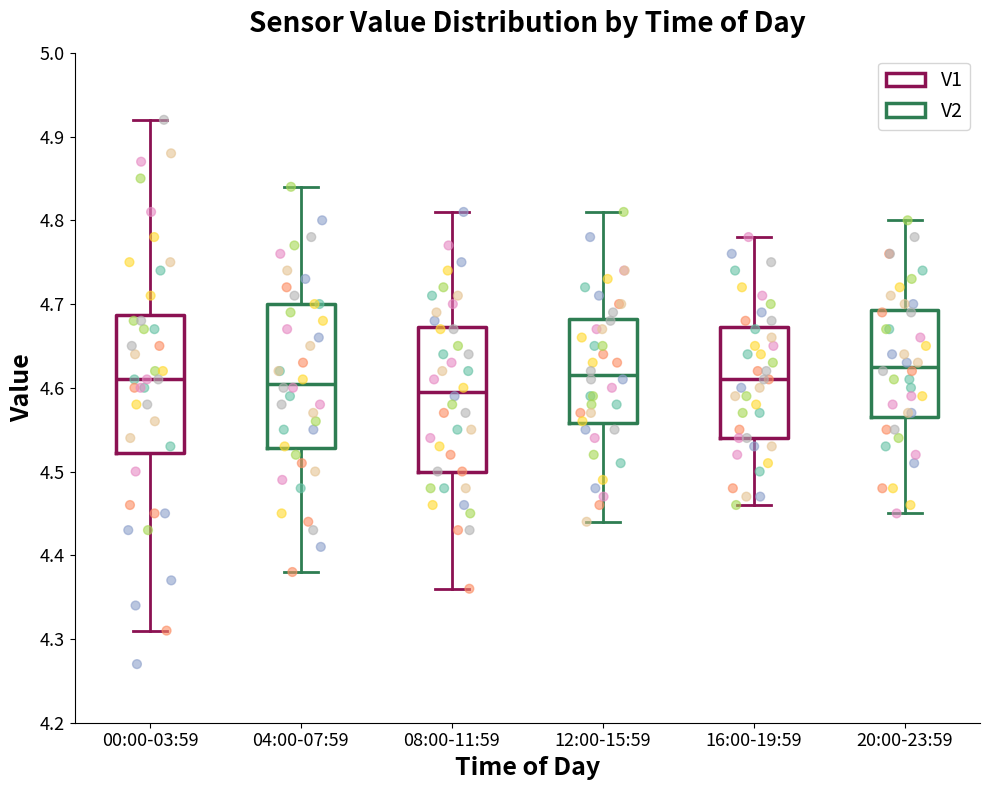

Reading left to right, read every box against the y-axis: the position of its median line, the range the box covers, and the ends of its whiskers. The values are not printed on the chart, so give them approximately, as read against the axis.

00:00-03:59: median 4.61, box 4.52 to 4.69, whiskers 4.31 to 4.92
04:00-07:59: median 4.61, box 4.53 to 4.70, whiskers 4.38 to 4.84
08:00-11:59: median 4.60, box 4.50 to 4.67, whiskers 4.36 to 4.81
12:00-15:59: median 4.62, box 4.56 to 4.68, whiskers 4.44 to 4.81
16:00-19:59: median 4.61, box 4.54 to 4.67, whiskers 4.46 to 4.78
20:00-23:59: median 4.63, box 4.57 to 4.69, whiskers 4.45 to 4.80